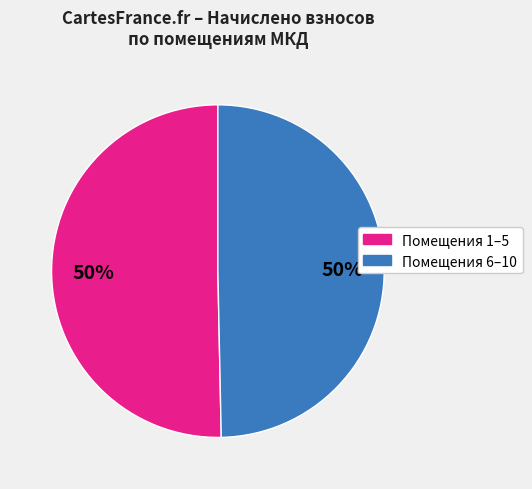

To the nearest percent, what is the average slice percentage?

50%